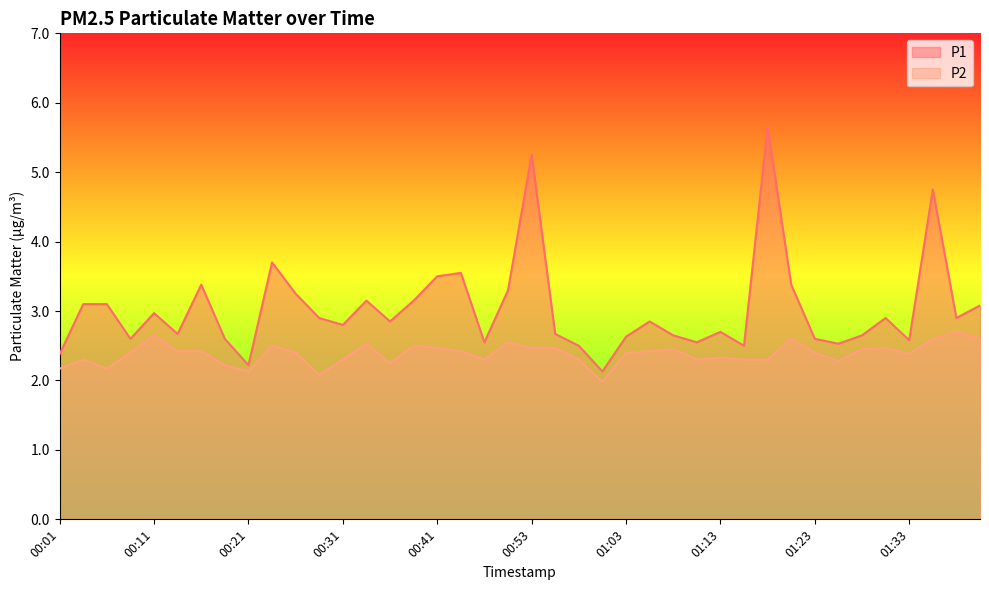

What value does the P2 series have at 00:33?

2.5